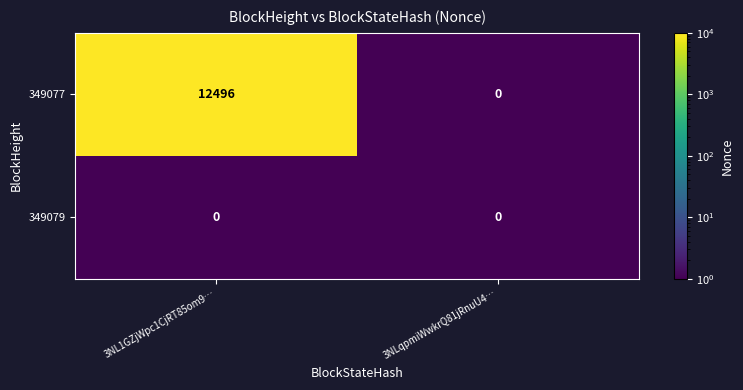

Reading right to left, extract all data points from this chart.

349077: 0	12496
349079: 0	0